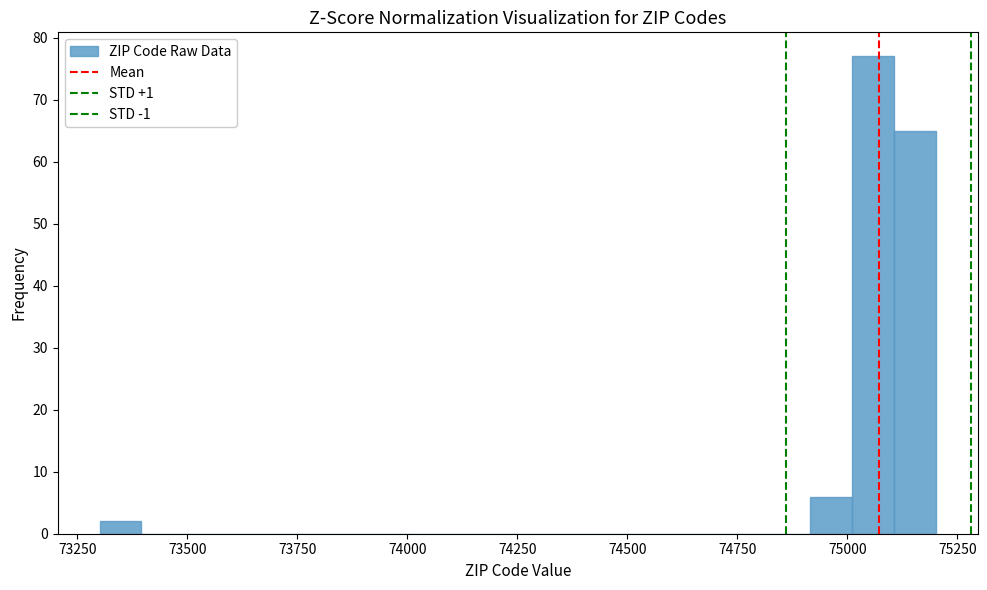

Read against the x-axis, roughly where is the centre of the tallest bar?

75050